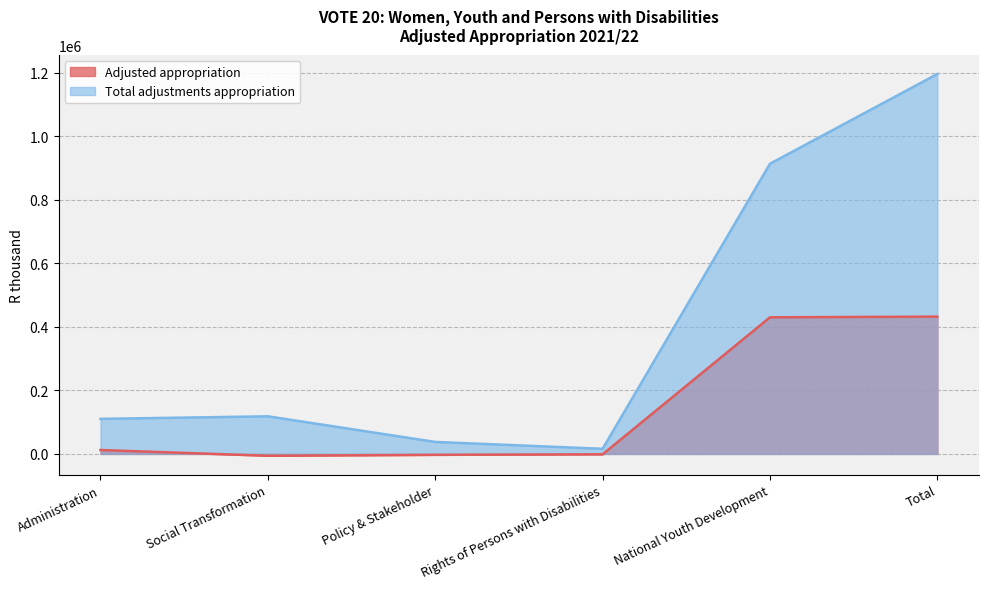

Reading left to right, what are all the values shown in this chart?

Adjusted appropriation: 12230	-5898	-2972	-1241	429850	431969
Total adjustments appropriation: 110247	118343	37660	16117	913141	1195508